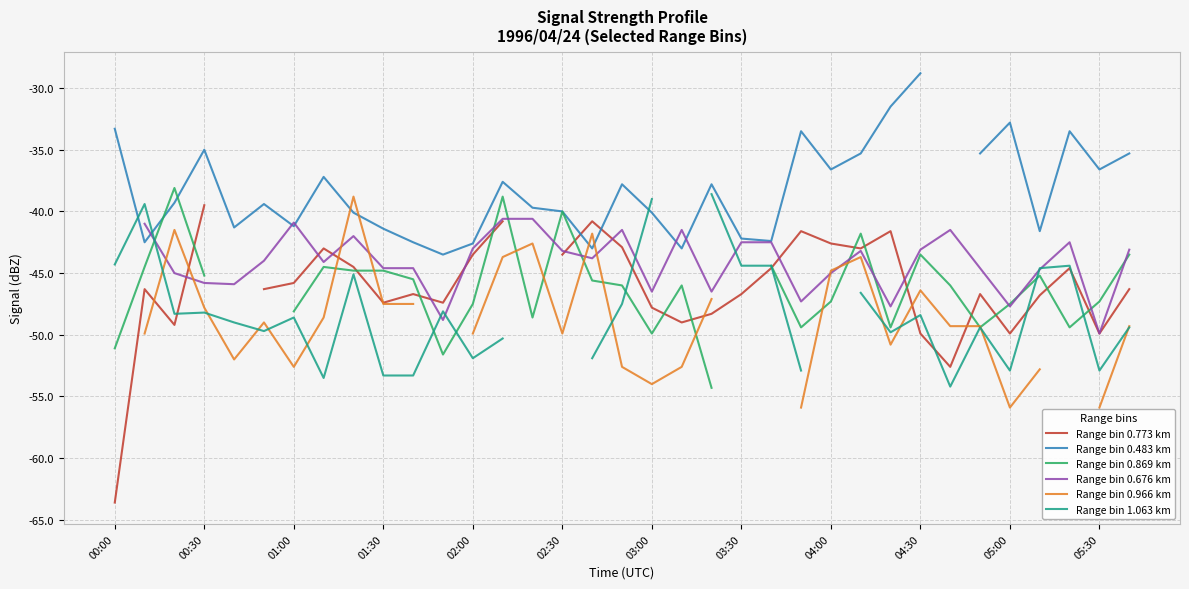

In Range bin 0.676 km, how many points are higher than both neighbors (excluding endpoints)?

7